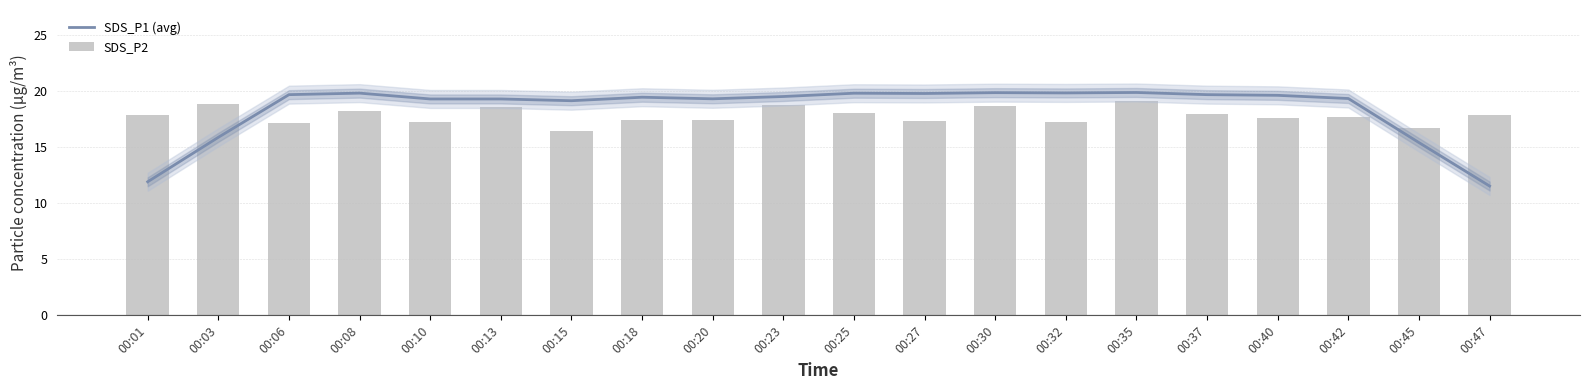

What is the average value of the SDS_P2 series?

17.8